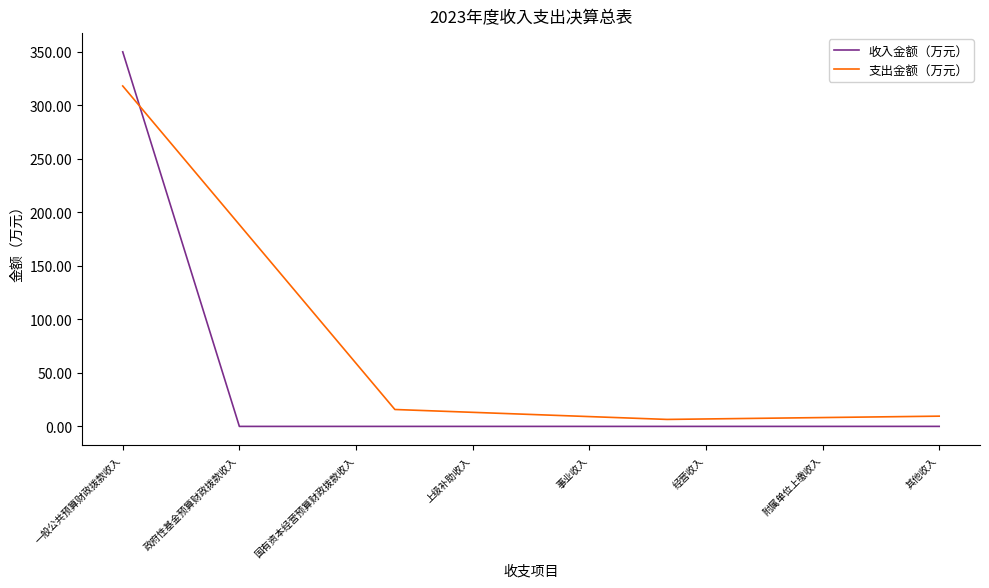

True or false: the data shows 0.0 at 政府性基金预算财政拨款收入.

True